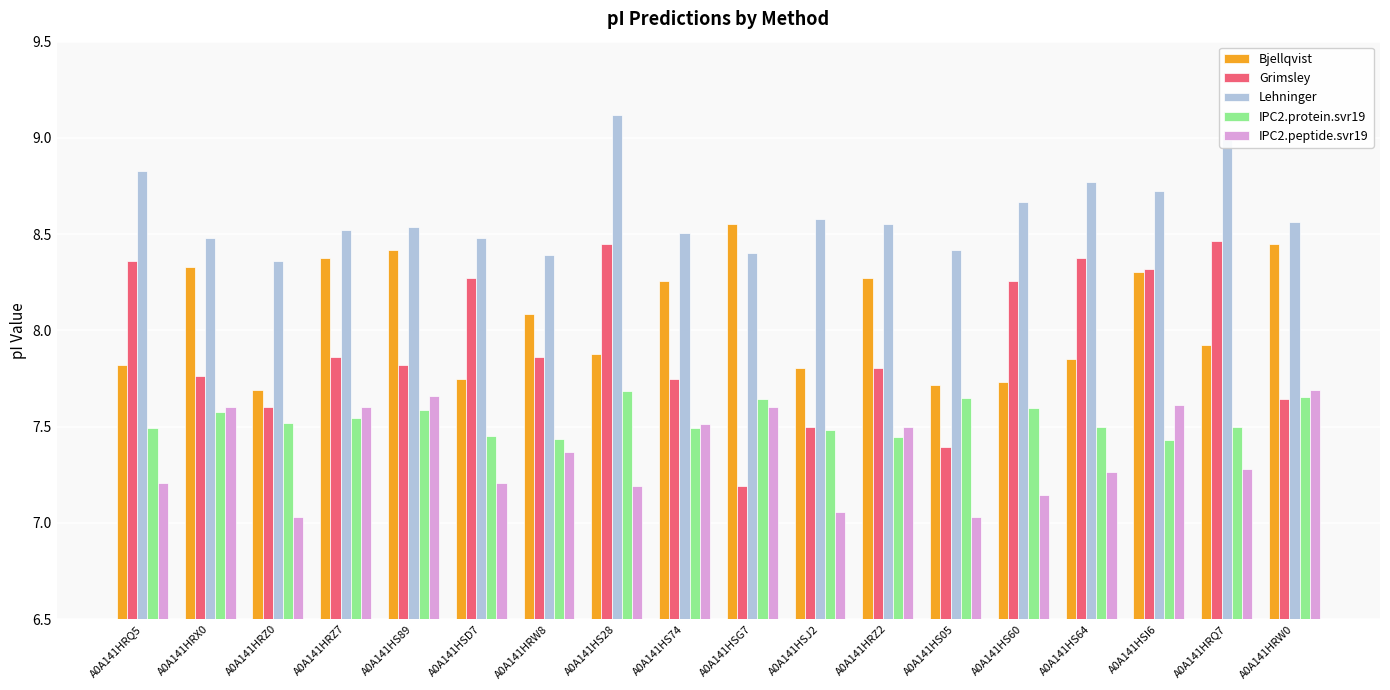

Which label corresponds to the largest value in the chart?

A0A141HS28